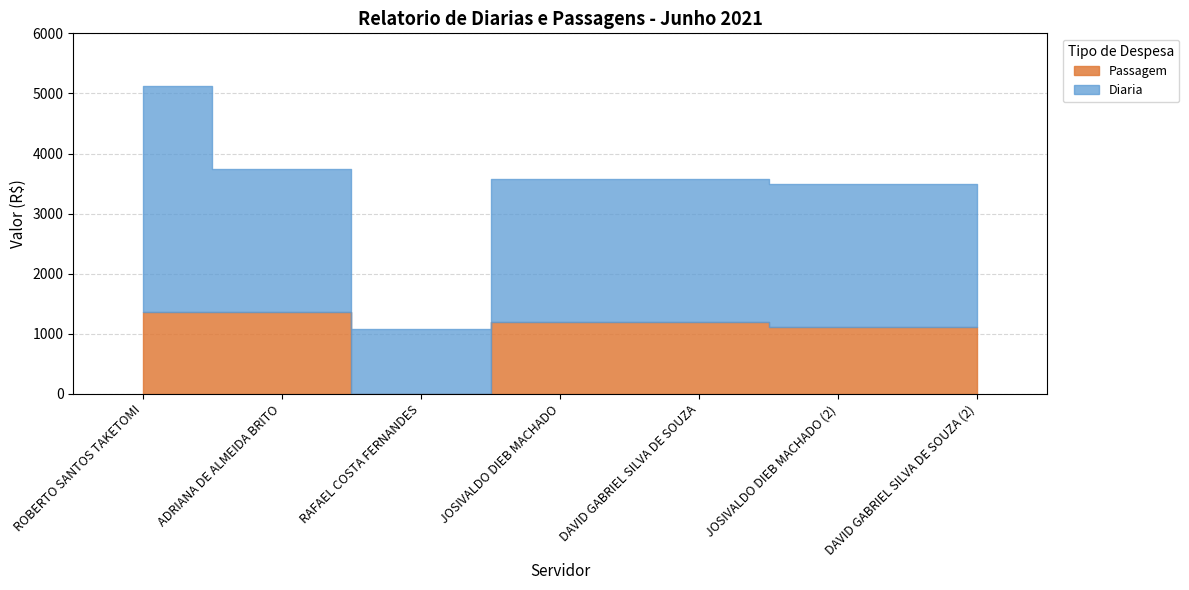

True or false: Diaria and Passagem intersect in this chart.

False